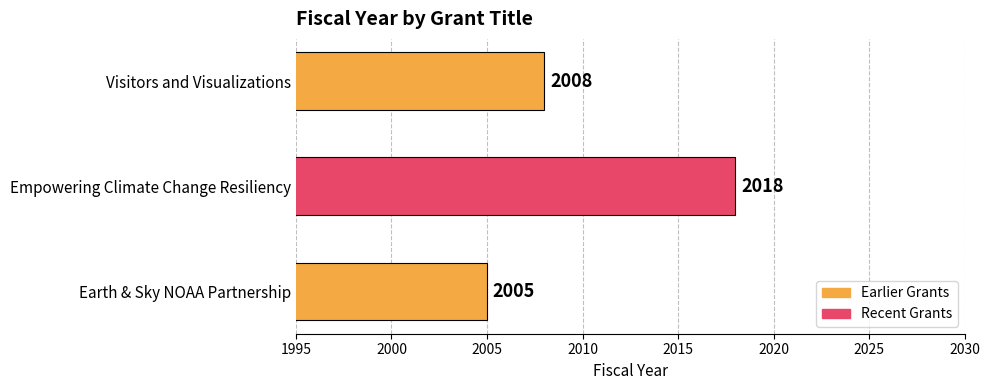

Reading bottom to top, list all the values displayed in this chart.

2005	2018	2008